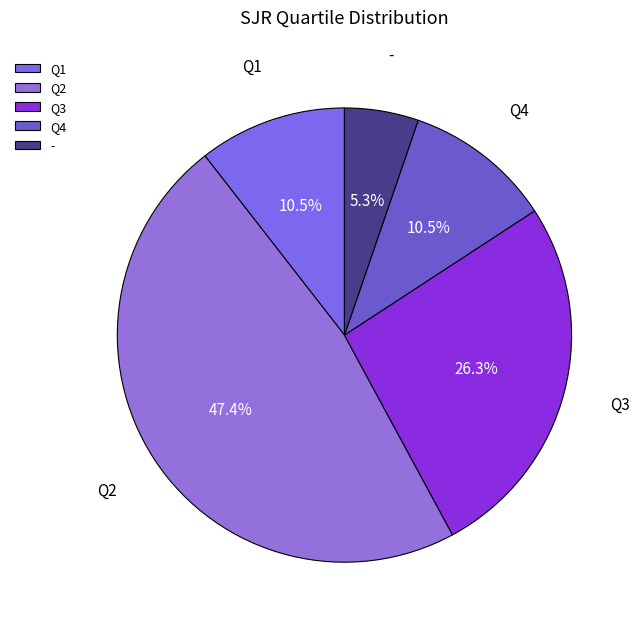

Does - account for over 50% of the chart?

No